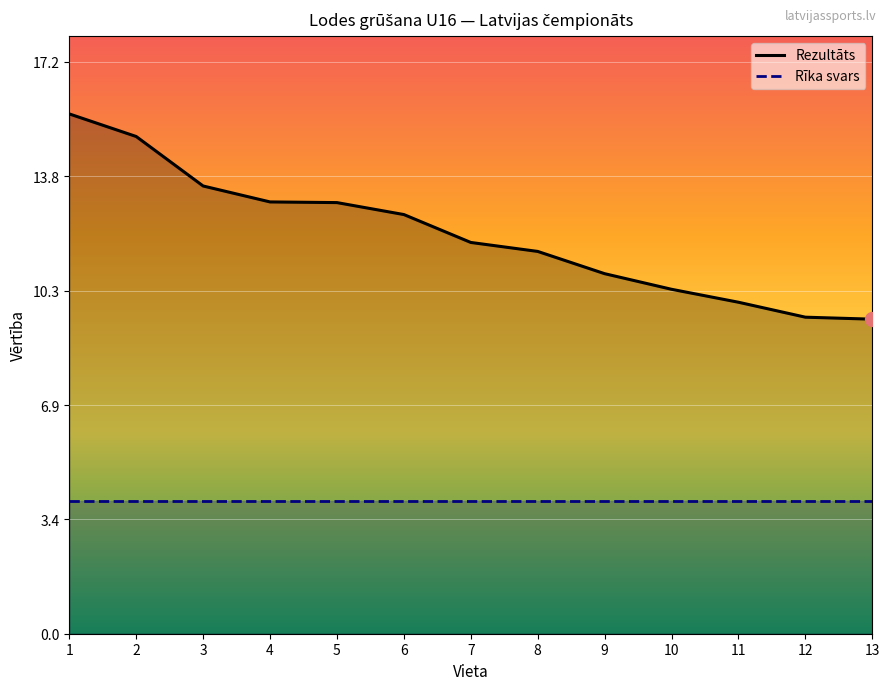

True or false: Rezultāts has a value of 23.4 at 1.

False